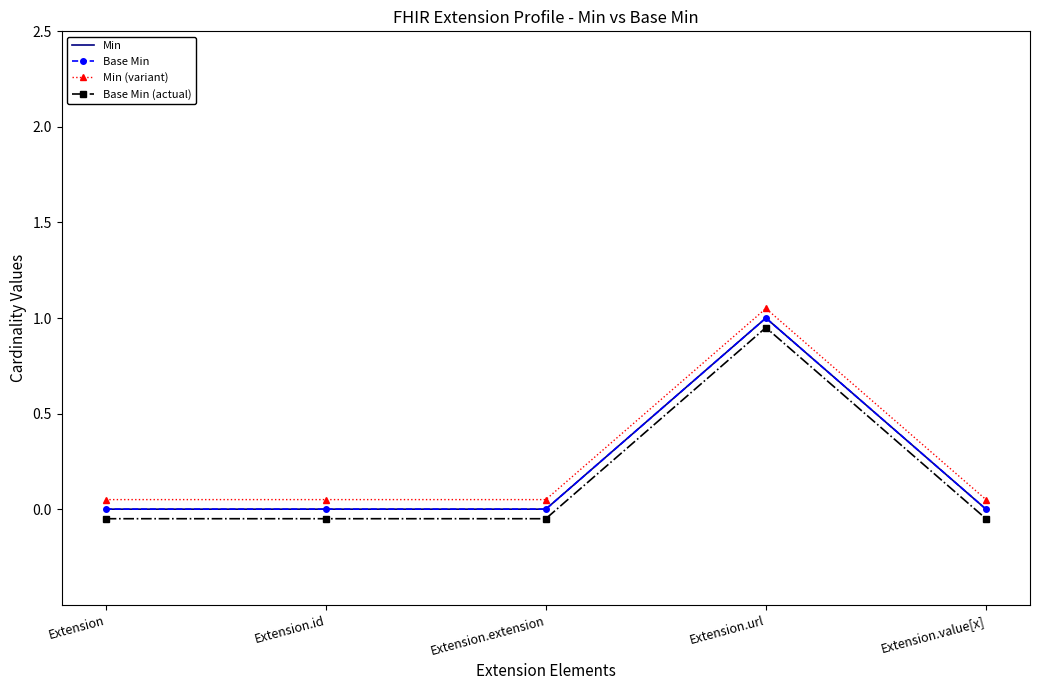

What is the maximum value shown in the chart?

1.1